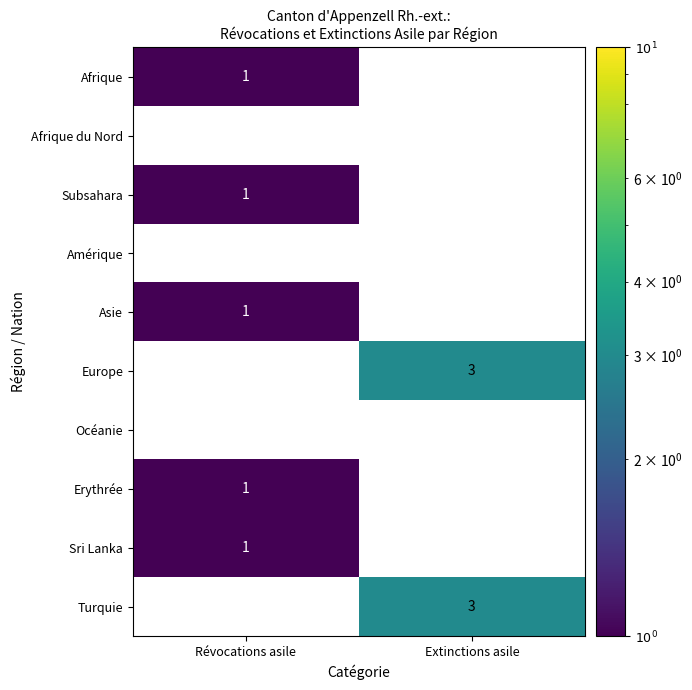

What is the difference between the highest and lowest values at Extinctions asile?

3